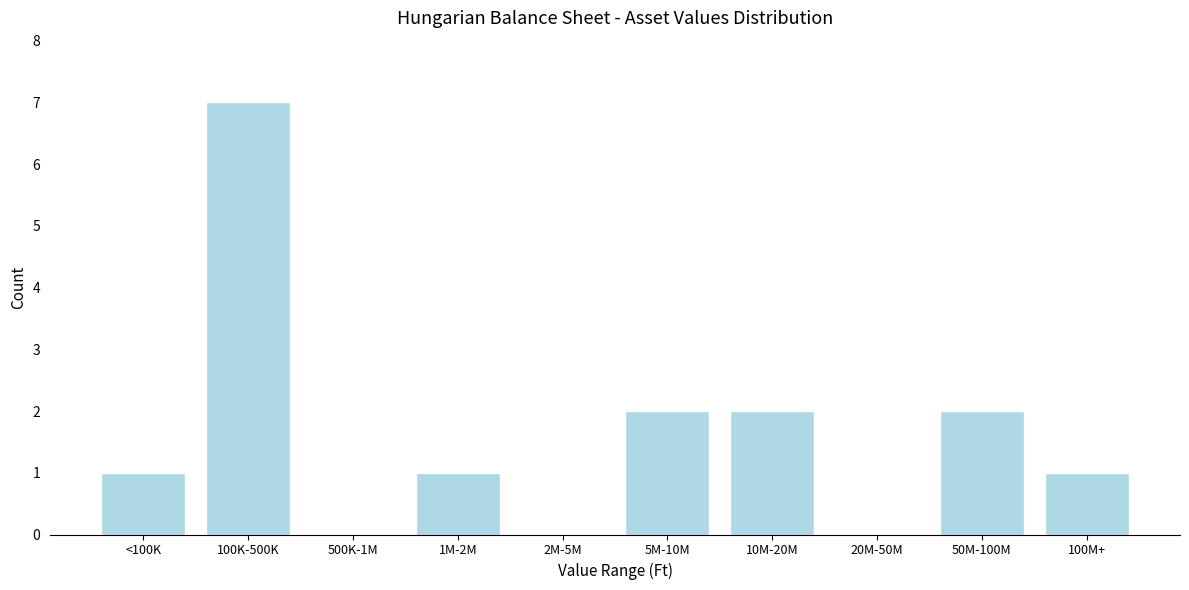

Reading left to right, transcribe all the data shown in this chart.

<100K=1	100K-500K=7	500K-1M=0	1M-2M=1	2M-5M=0	5M-10M=2	10M-20M=2	20M-50M=0	50M-100M=2	100M+=1